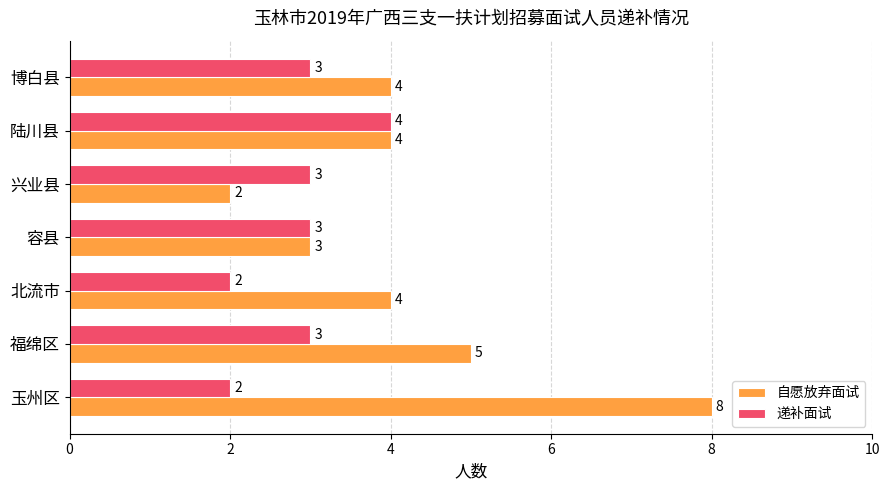

List the series in order of their overall mean, lowest first.

递补面试, 自愿放弃面试